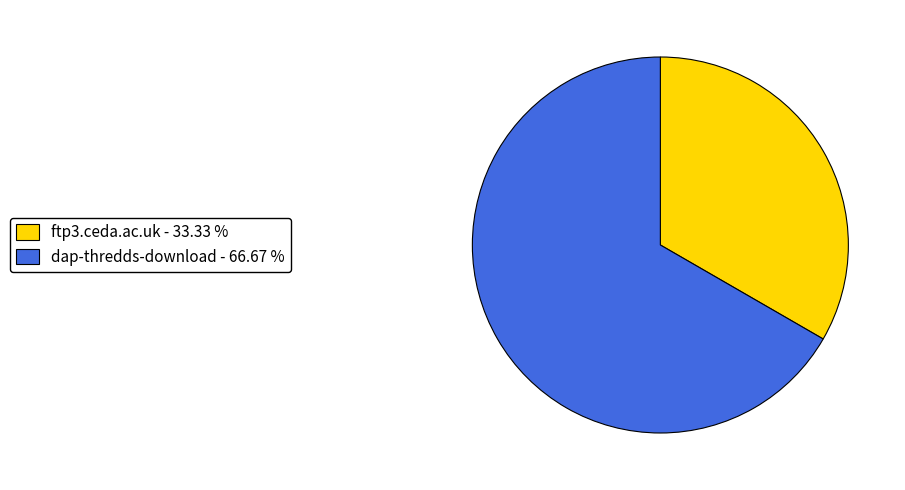

How many slices are in this pie chart?

2